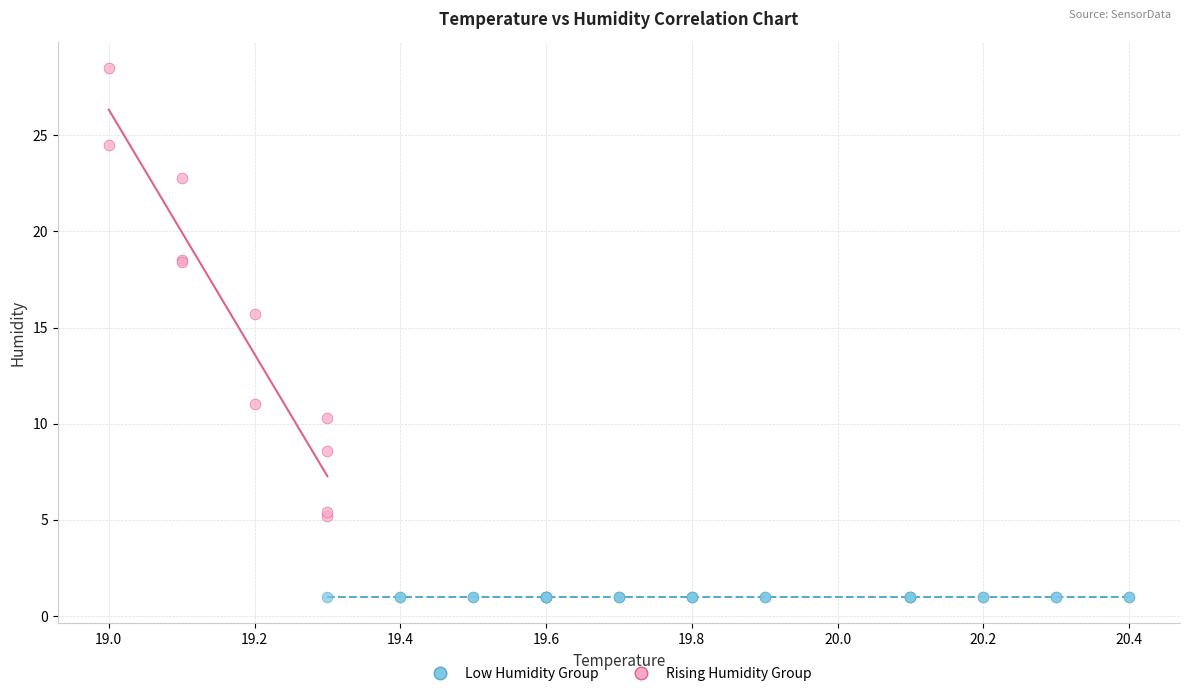

Which series contains the highest Y value?

Rising Humidity Group